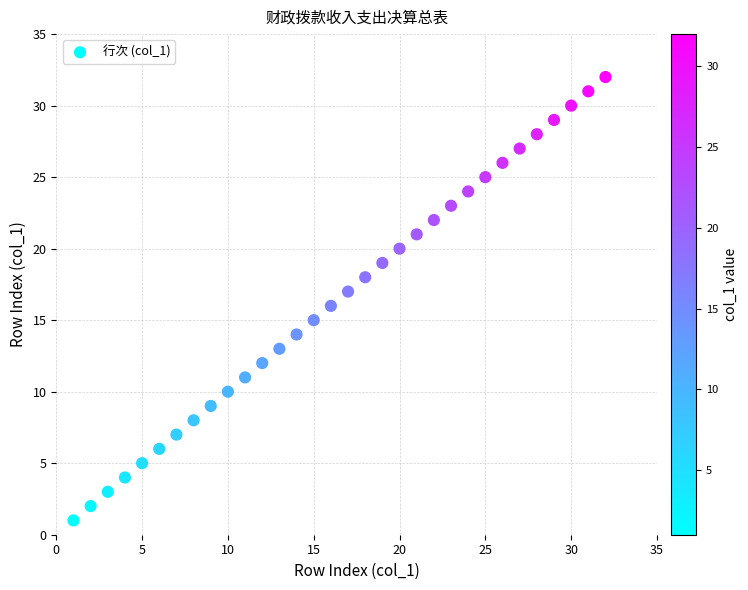

What is the range of X values (max minus min)?

31